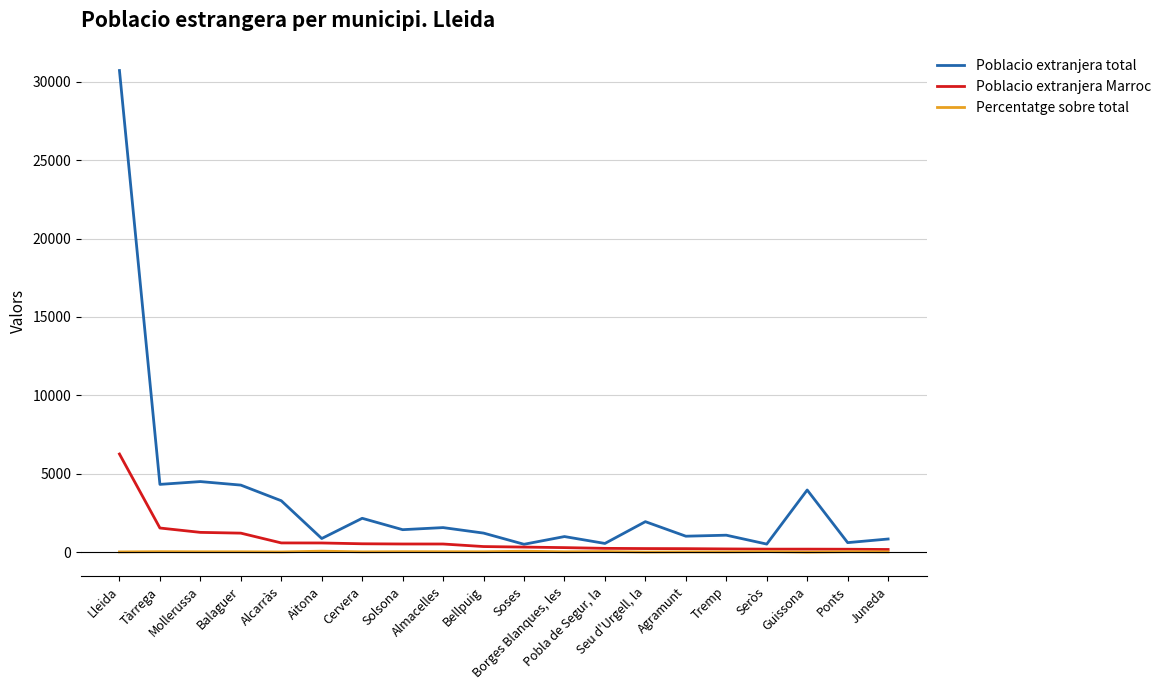

What is the sum of all Poblacio extranjera total values?

66441.0